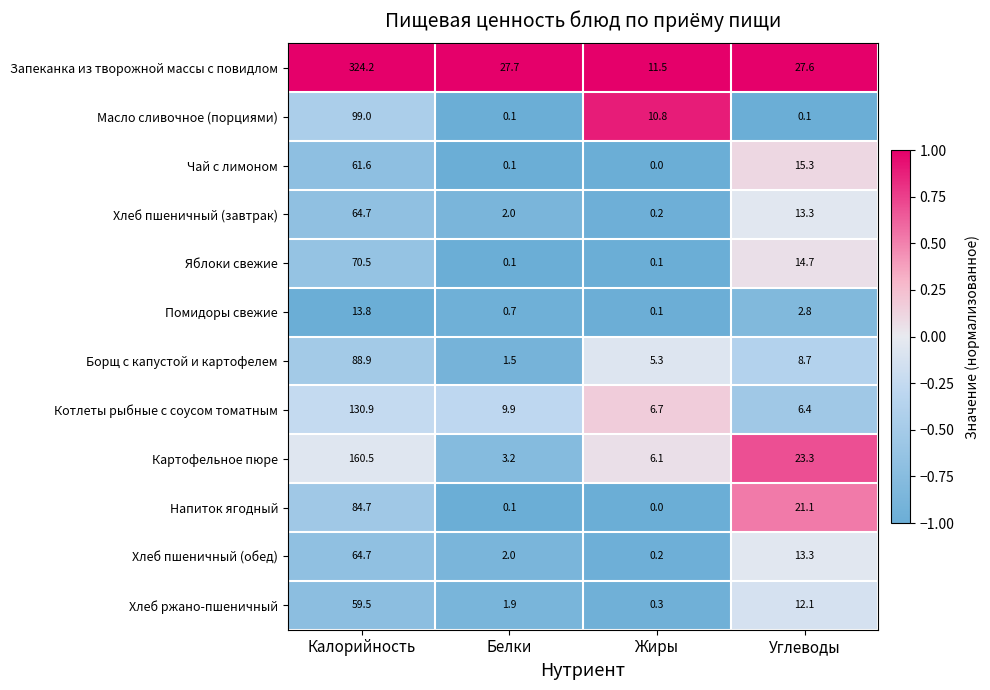

At which category is the sum across all series the highest?

Калорийность